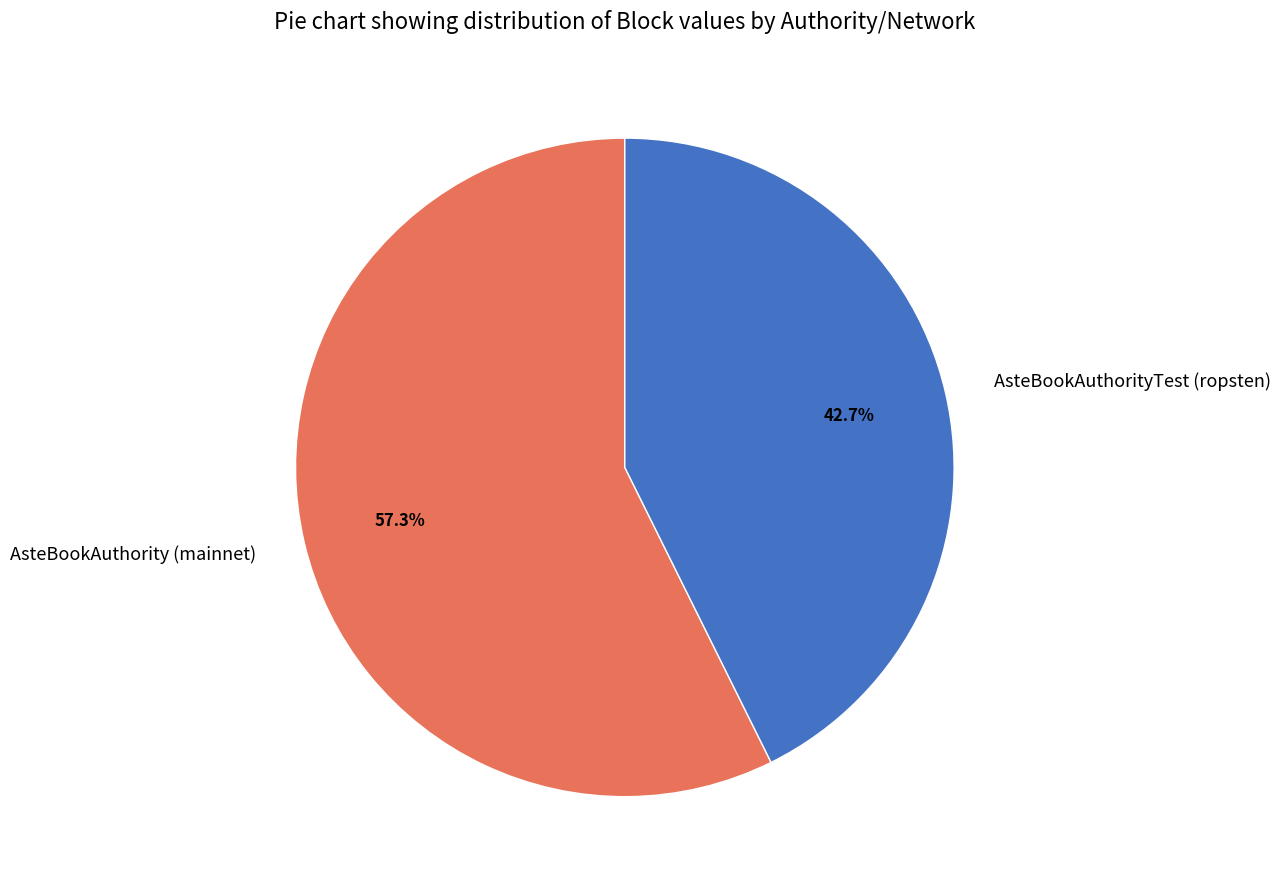

Count the number of slices in the pie.

2